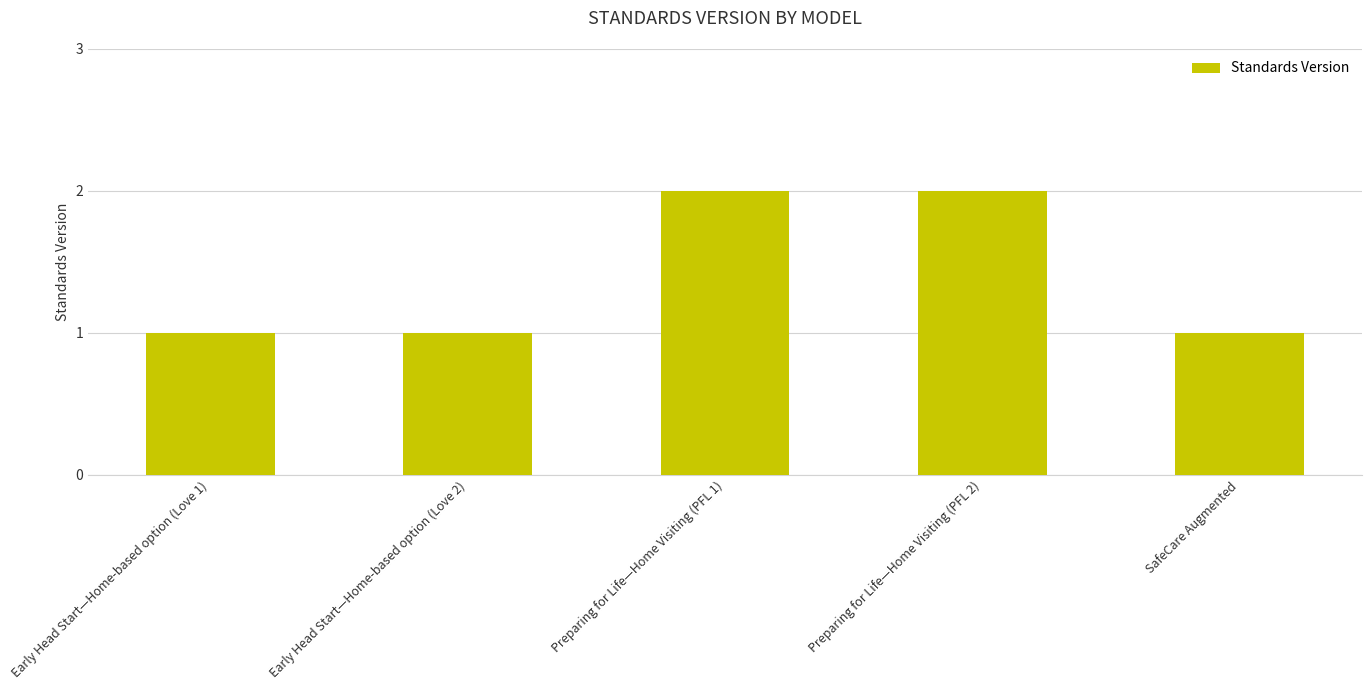

What position from the left is SafeCare Augmented?

5